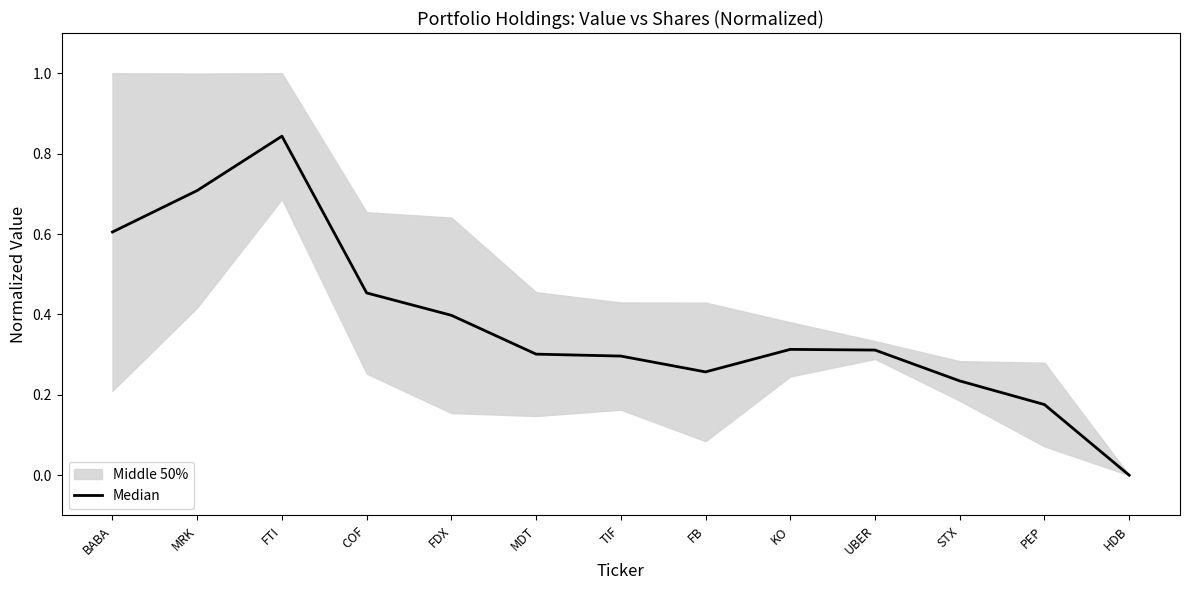

How many lines are shown in the chart?

1